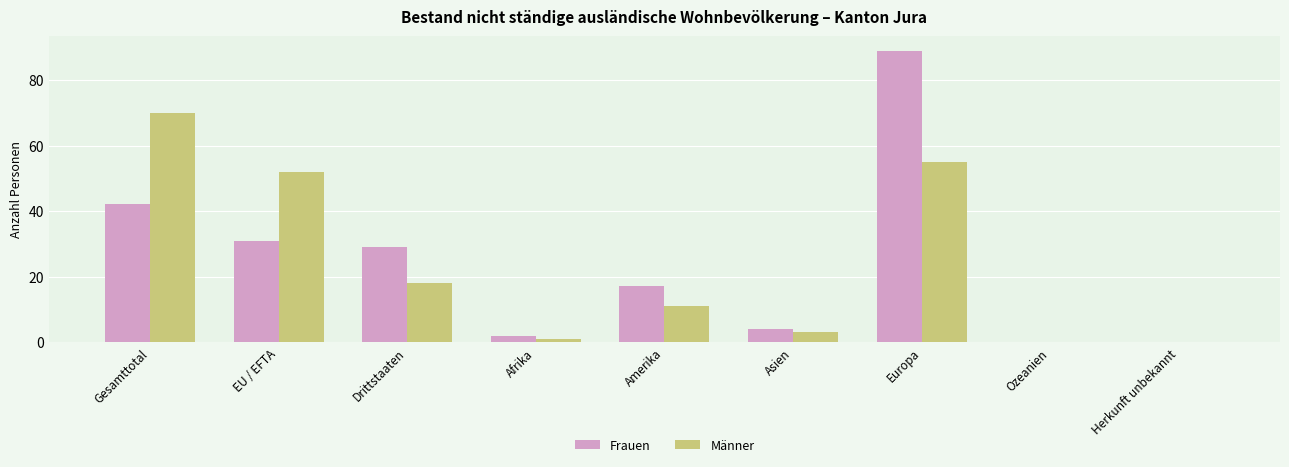

How many distinct data groups are displayed?

2